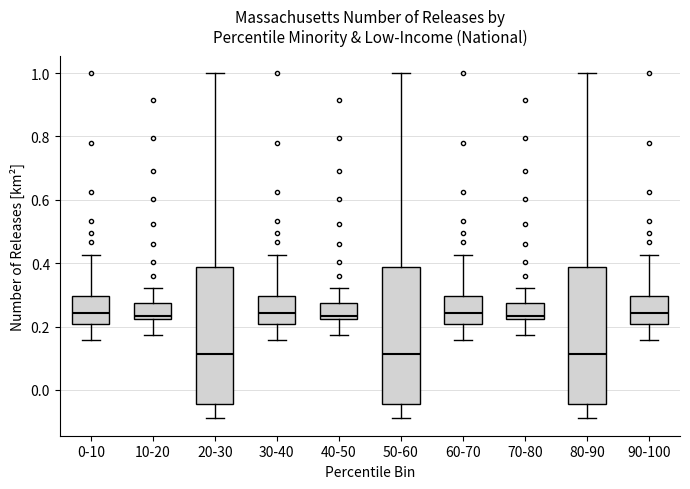

Reading left to right, read every box against the y-axis: the position of its median line, the range the box covers, and the ends of its whiskers. The values are not printed on the chart, so give them approximately, as read against the axis.

0-10: median 0.24, box 0.20 to 0.30, whiskers 0.16 to 0.42
10-20: median 0.24, box 0.22 to 0.28, whiskers 0.18 to 0.32
20-30: median 0.12, box -0.04 to 0.38, whiskers -0.08 to 1.00
30-40: median 0.24, box 0.20 to 0.30, whiskers 0.16 to 0.42
40-50: median 0.24, box 0.22 to 0.28, whiskers 0.18 to 0.32
50-60: median 0.12, box -0.04 to 0.38, whiskers -0.08 to 1.00
60-70: median 0.24, box 0.20 to 0.30, whiskers 0.16 to 0.42
70-80: median 0.24, box 0.22 to 0.28, whiskers 0.18 to 0.32
80-90: median 0.12, box -0.04 to 0.38, whiskers -0.08 to 1.00
90-100: median 0.24, box 0.20 to 0.30, whiskers 0.16 to 0.42